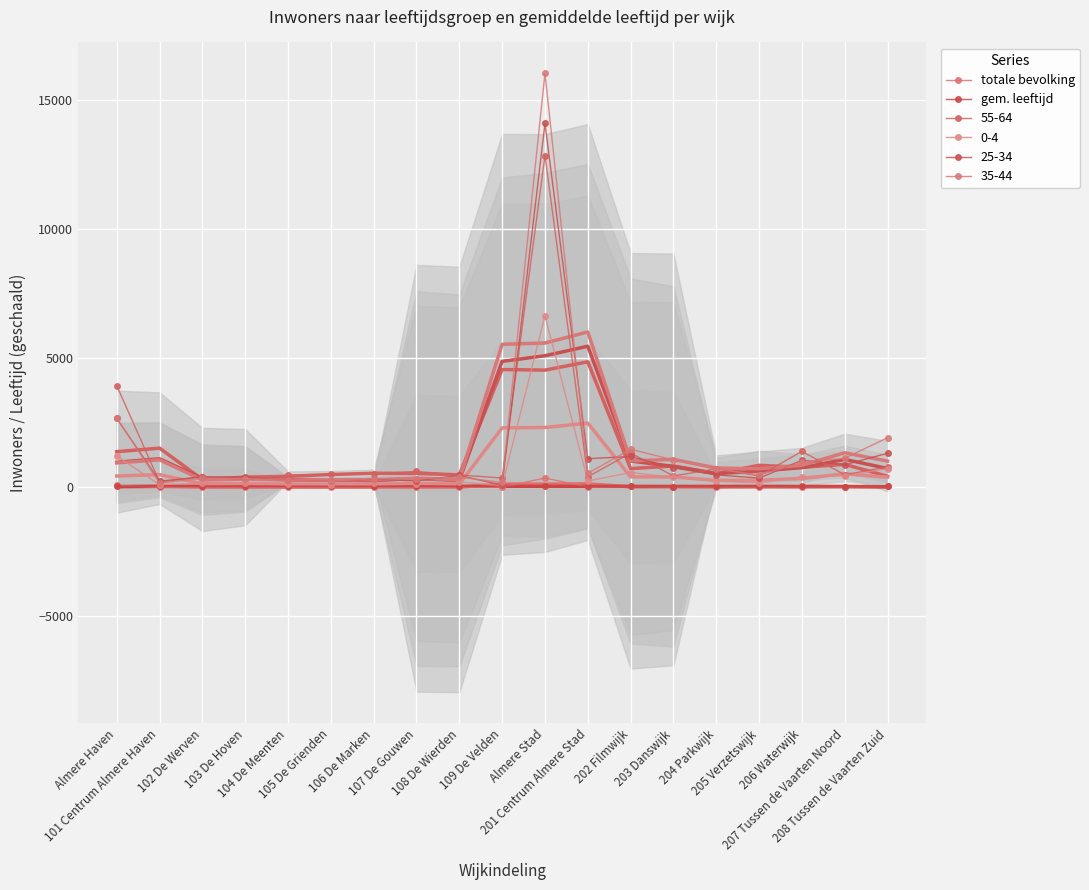

What is the average value of the gem. leeftijd series?

38.8